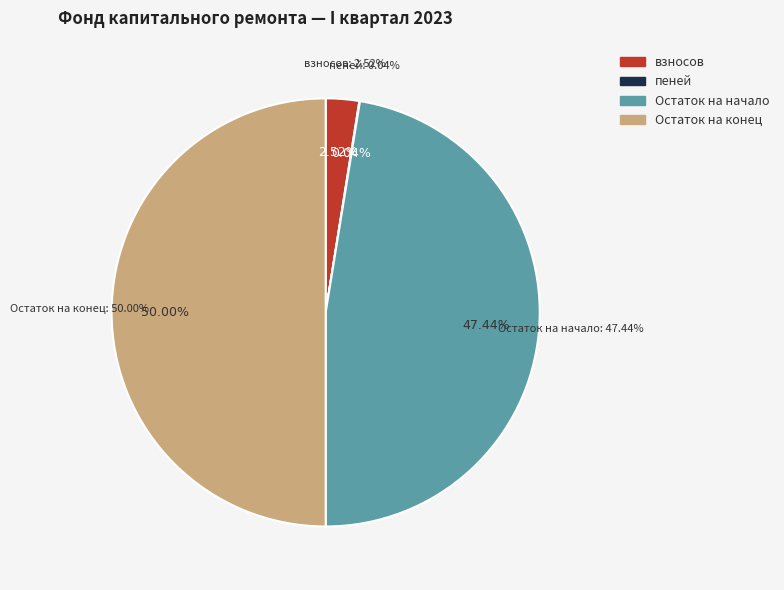

True or false: Остаток на начало accounts for 40% of the total.

False